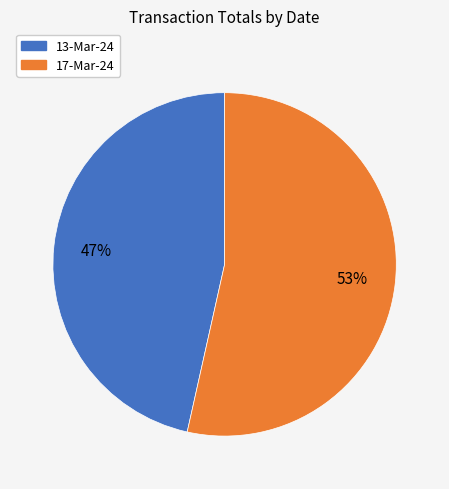

What percentage is the 17-Mar-24 slice, to the nearest percent?

53%